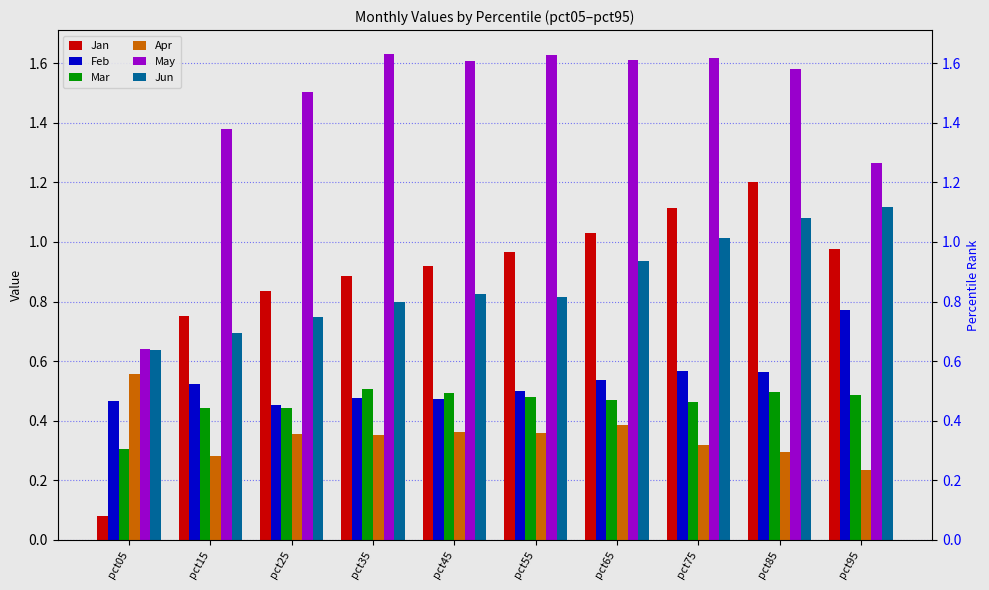

List the series in order of their peak value, highest first.

May, Jan, Jun, Feb, Apr, Mar